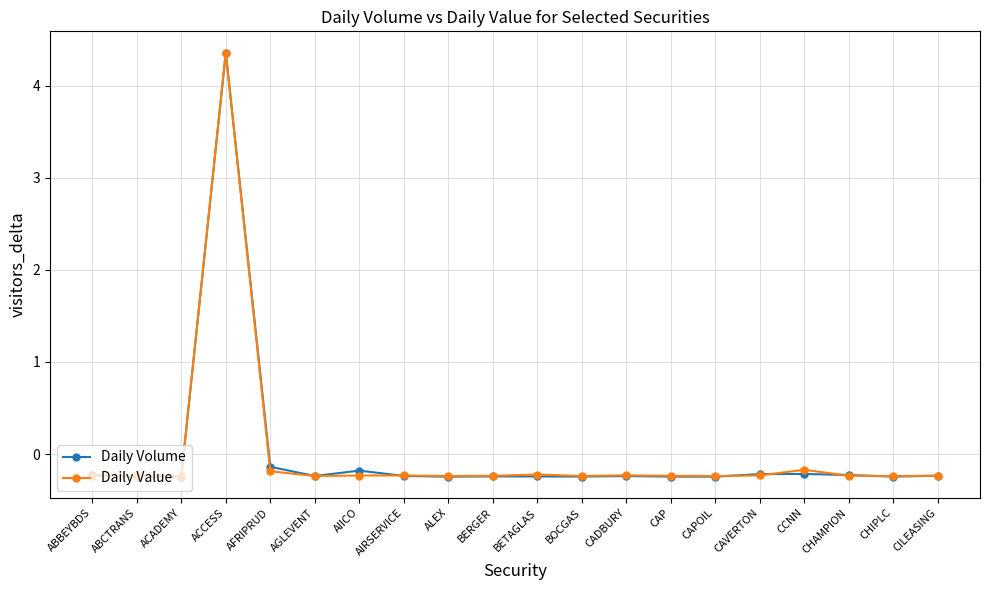

Reading left to right, transcribe all the data shown in this chart.

Daily Volume: ABBEYBDS=-0.2	ABCTRANS=-0.2	ACADEMY=-0.2	ACCESS=4.4	AFRIPRUD=-0.1	AGLEVENT=-0.2	AIICO=-0.2	AIRSERVICE=-0.2	ALEX=-0.2	BERGER=-0.2	BETAGLAS=-0.2	BOCGAS=-0.2	CADBURY=-0.2	CAP=-0.2	CAPOIL=-0.2	CAVERTON=-0.2	CCNN=-0.2	CHAMPION=-0.2	CHIPLC=-0.2	CILEASING=-0.2
Daily Value: ABBEYBDS=-0.2	ABCTRANS=-0.2	ACADEMY=-0.2	ACCESS=4.4	AFRIPRUD=-0.2	AGLEVENT=-0.2	AIICO=-0.2	AIRSERVICE=-0.2	ALEX=-0.2	BERGER=-0.2	BETAGLAS=-0.2	BOCGAS=-0.2	CADBURY=-0.2	CAP=-0.2	CAPOIL=-0.2	CAVERTON=-0.2	CCNN=-0.2	CHAMPION=-0.2	CHIPLC=-0.2	CILEASING=-0.2